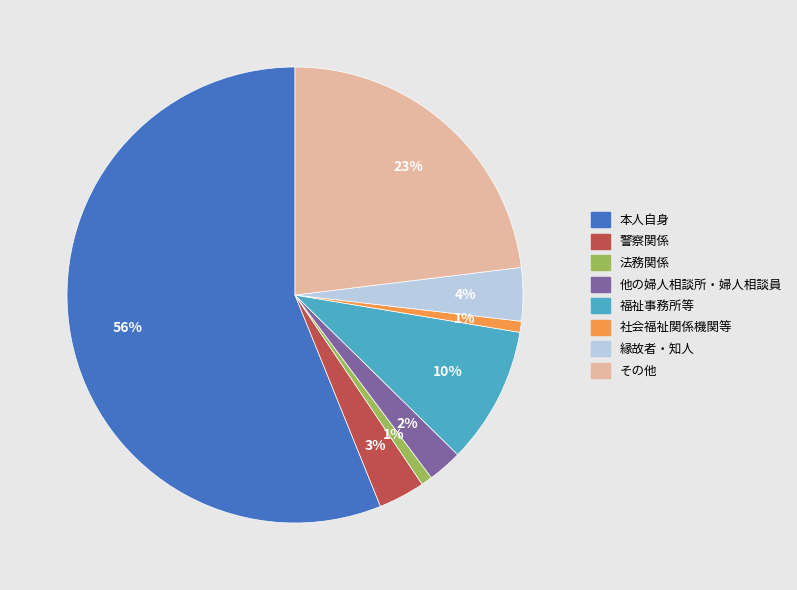

The 他の婦人相談所・婦人相談員 slice represents 2% of the pie. True or false?

True